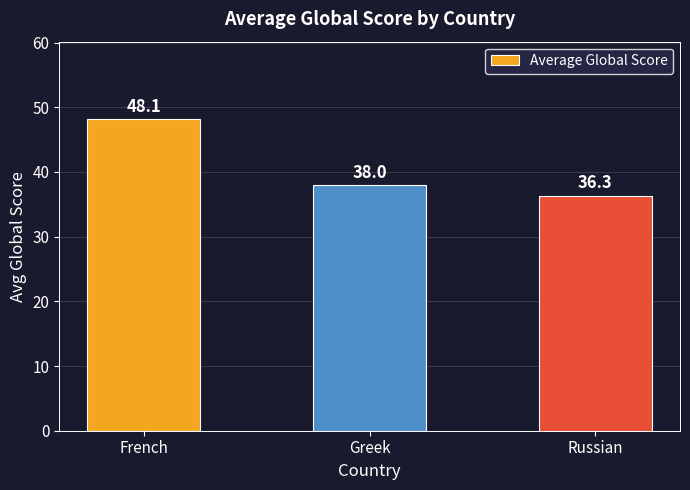

What is the label of the 1st bar from the right?

Russian